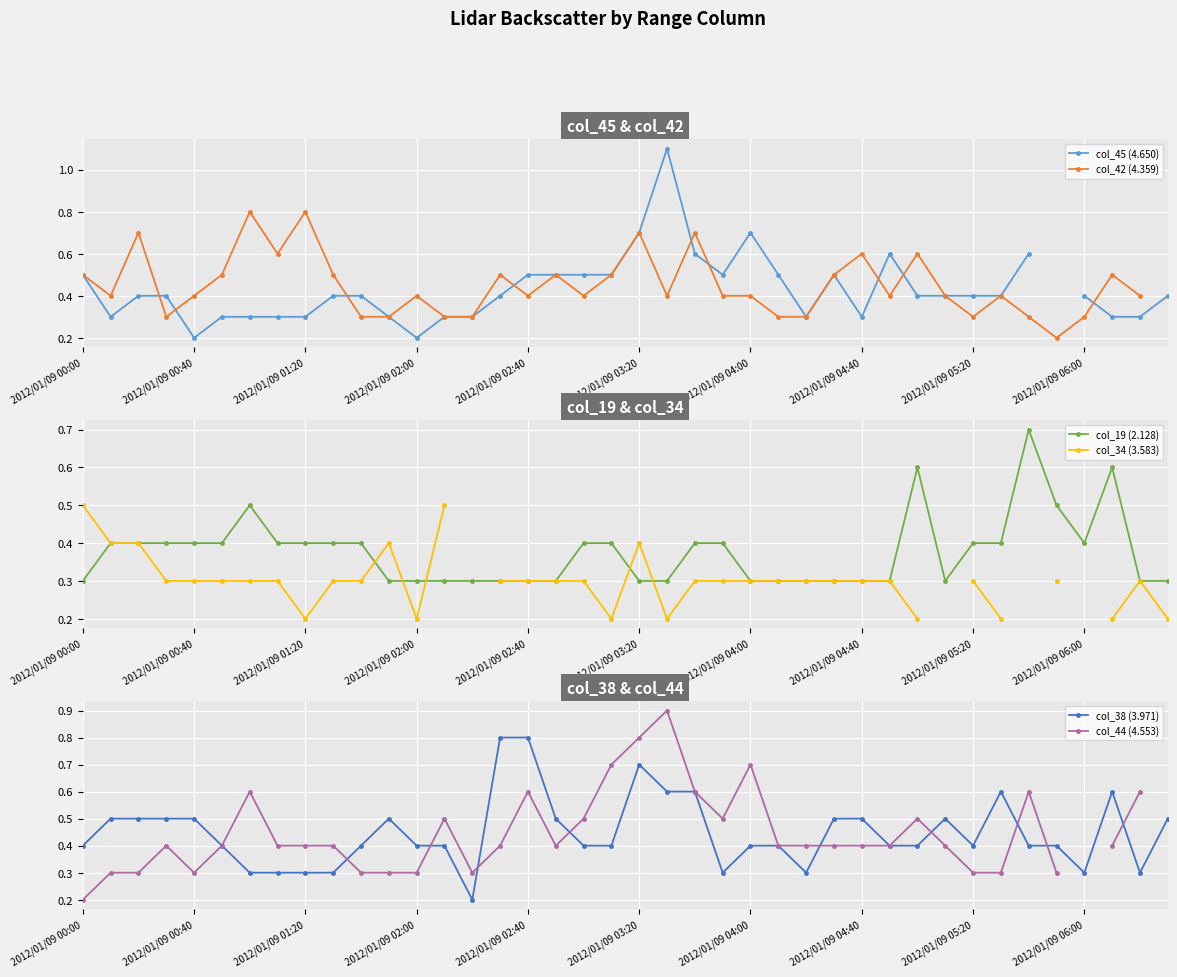

Is this an area chart (filled region under the line)?

No